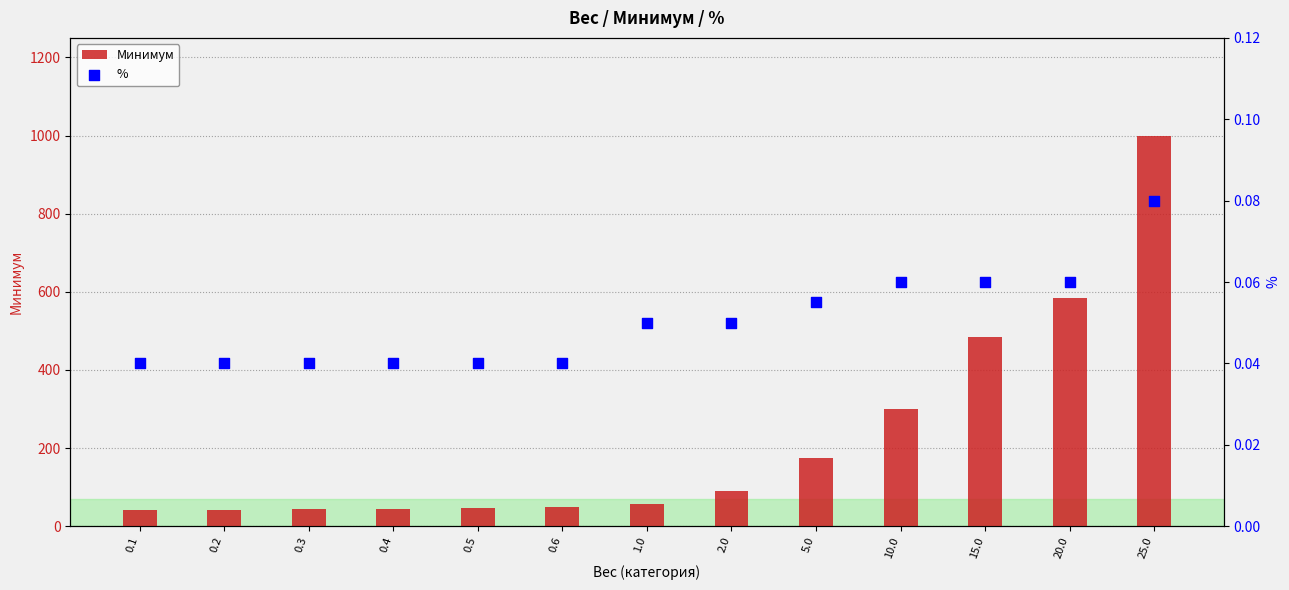

What is the total value across all series at 0.3?

43.0